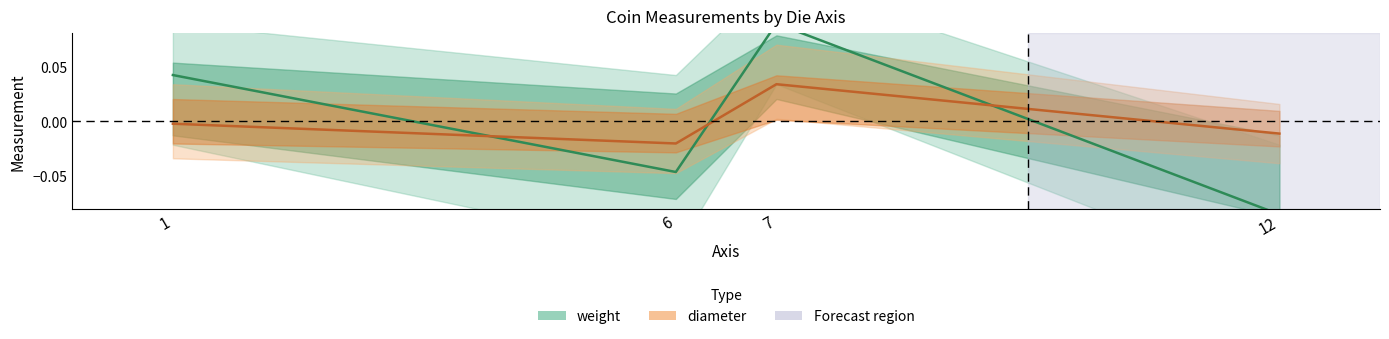

Which category has the highest value in the weight series?

7